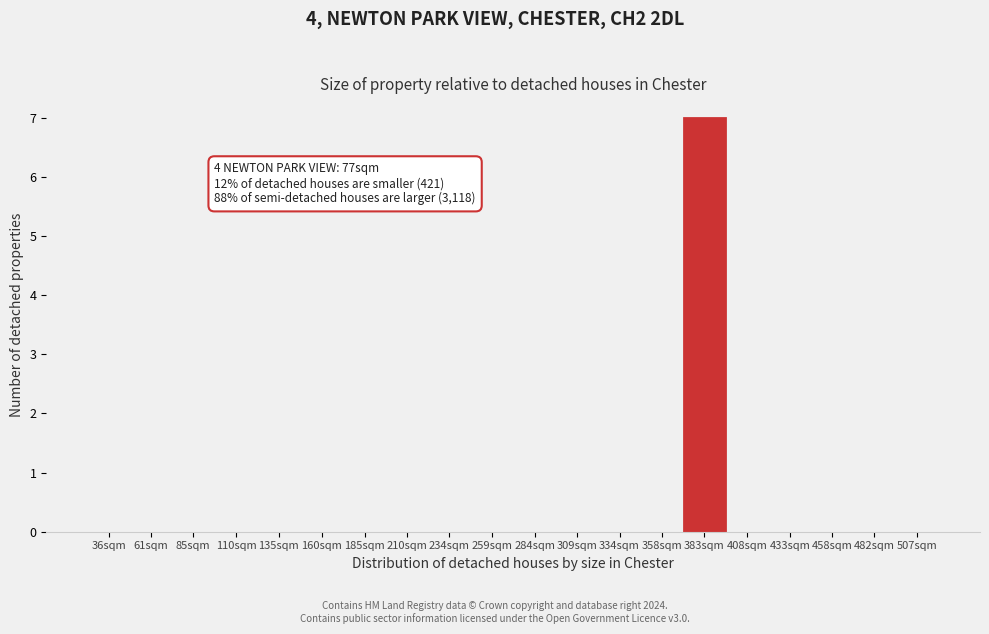

Reading left to right, transcribe all the data shown in this chart.

36sqm=0	61sqm=0	85sqm=0	110sqm=0	135sqm=0	160sqm=0	185sqm=0	210sqm=0	234sqm=0	259sqm=0	284sqm=0	309sqm=0	334sqm=0	358sqm=0	383sqm=7	408sqm=0	433sqm=0	458sqm=0	482sqm=0	507sqm=0